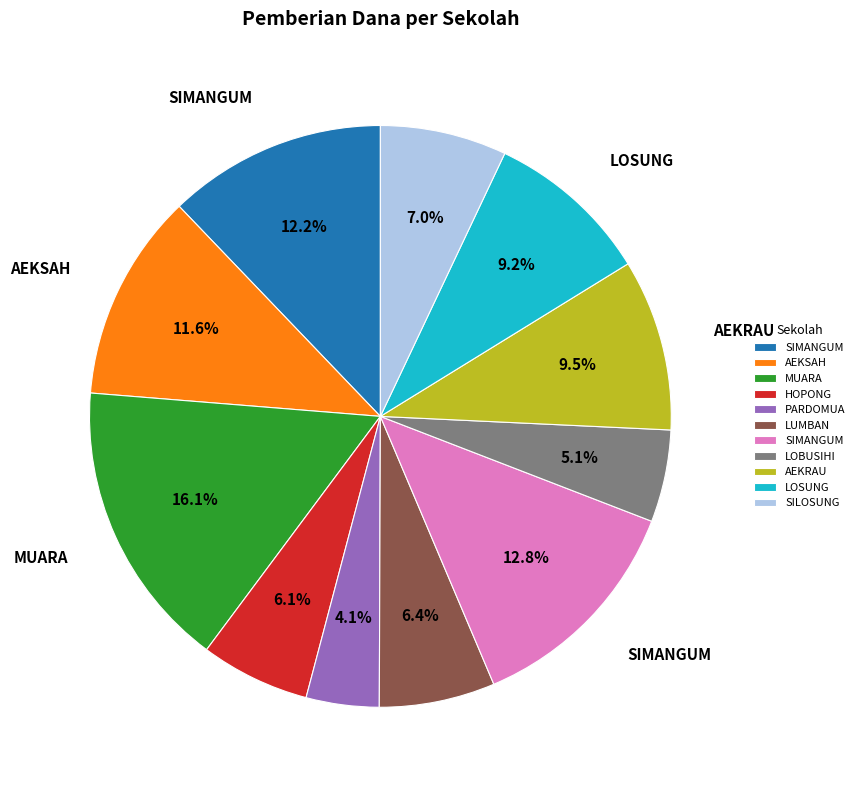

To the nearest percent, what is the average slice percentage?

9%